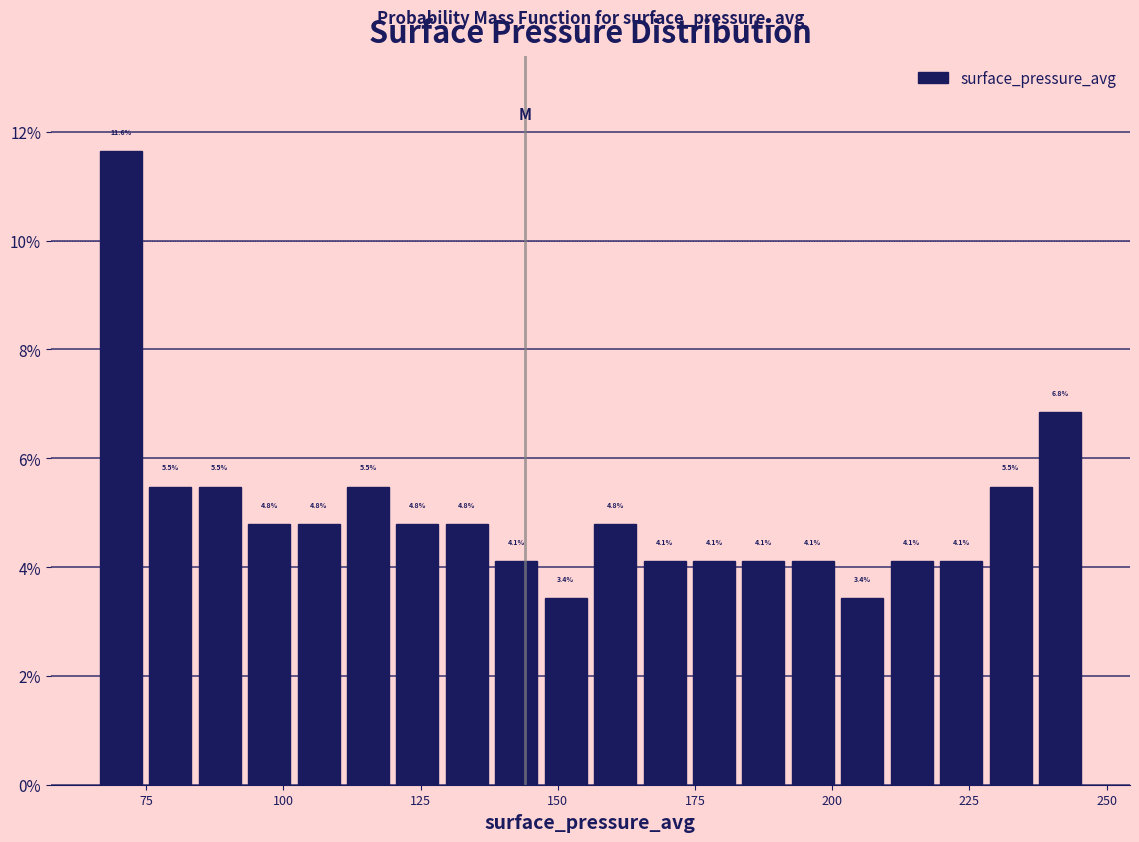

Around what value on the x-axis is the tallest bar? Give the approximate position of its centre, as read against the axis.

70